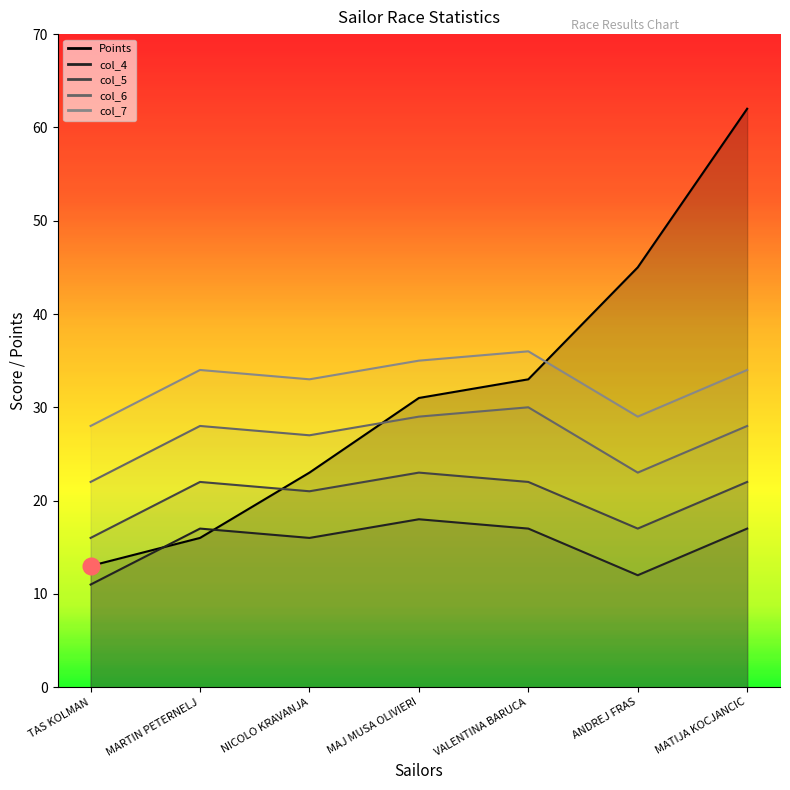

At which label is col_6 closest to 26?

NICOLO KRAVANJA